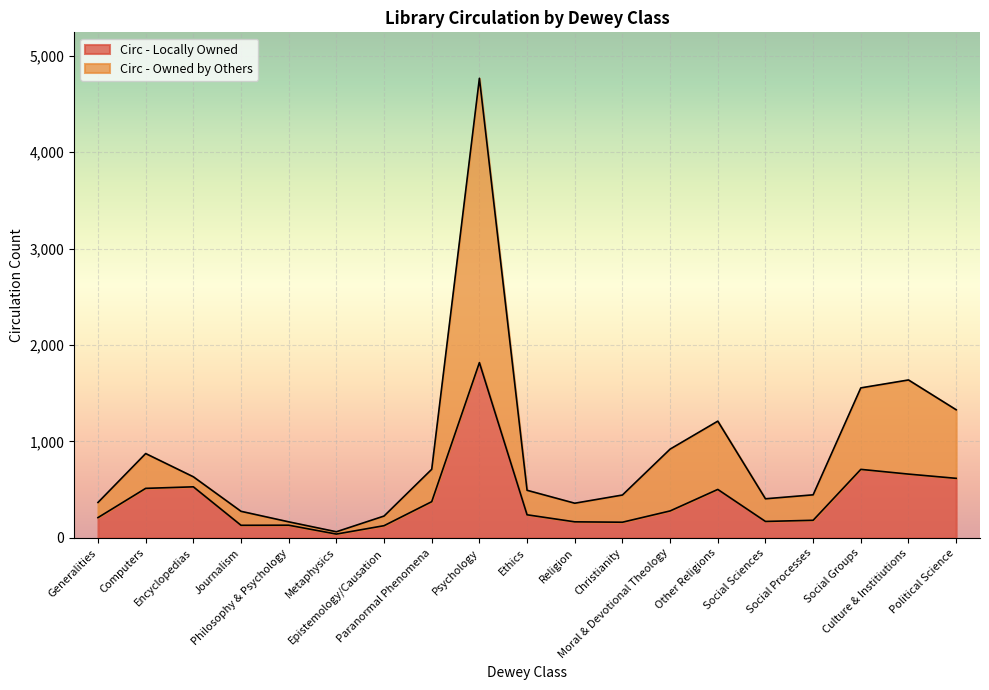

Is the value of Circ - Locally Owned at Culture & Institiutions greater than the value of Circ - Owned by Others at Social Sciences?

Yes